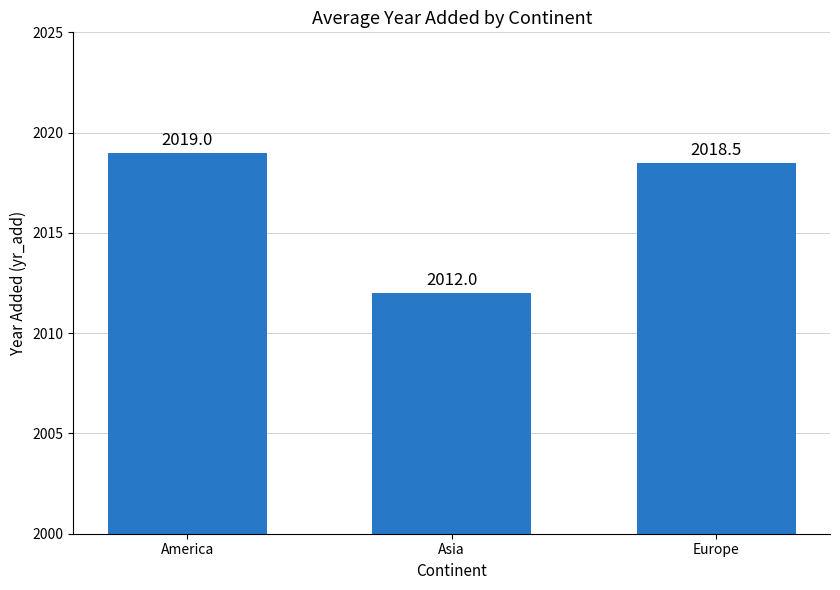

How many values exceed 2018?

2